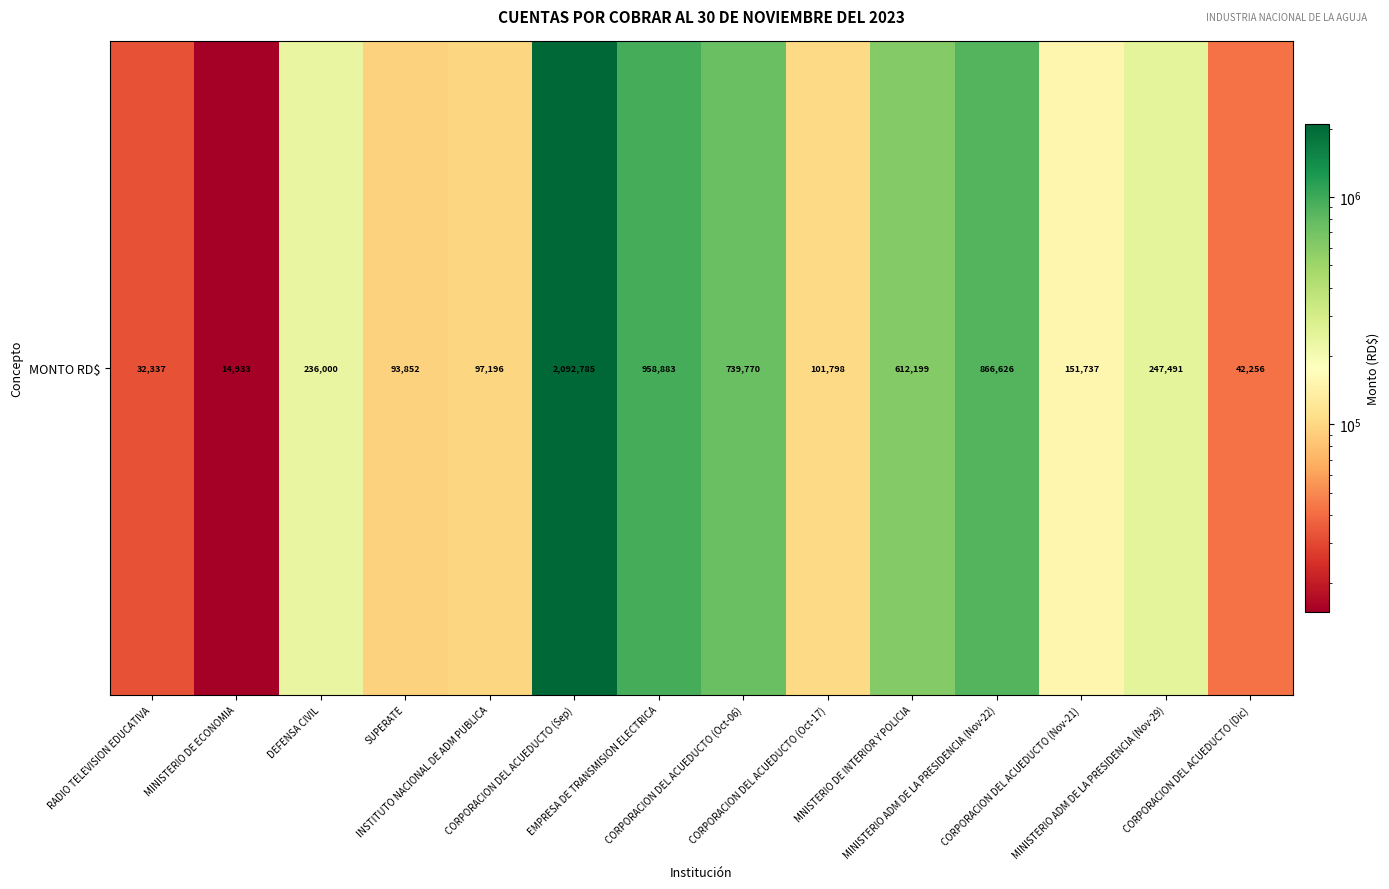

Is it true that the value at INSTITUTO NACIONAL DE ADM PUBLICA is 97196.3?

True